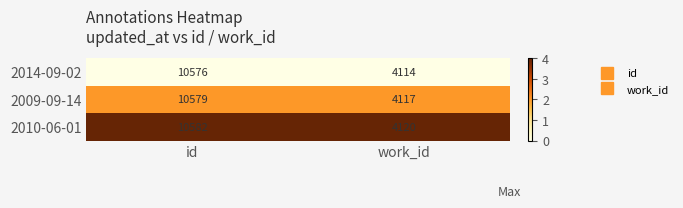

What is the spread (max minus min) of values at work_id?

6